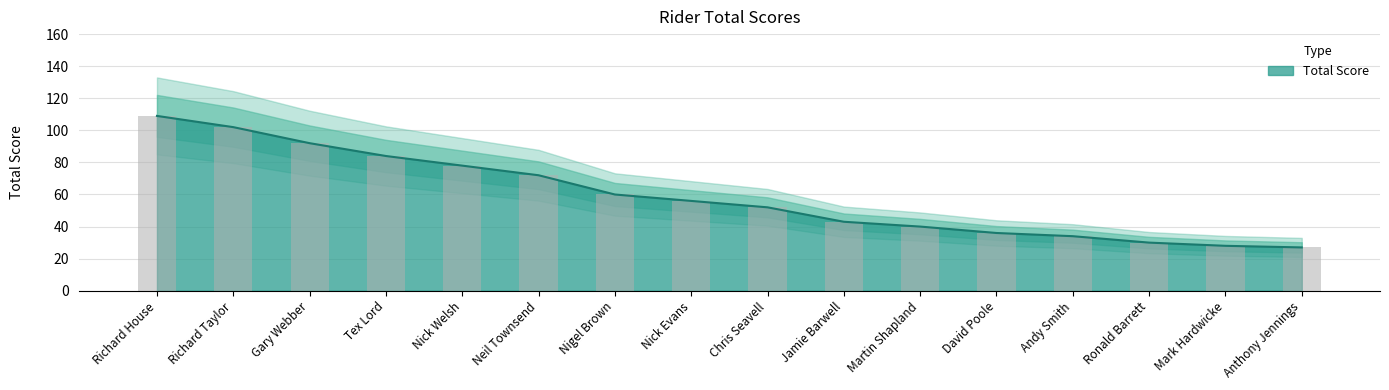

The value at Anthony Jennings is 44. True or false?

False